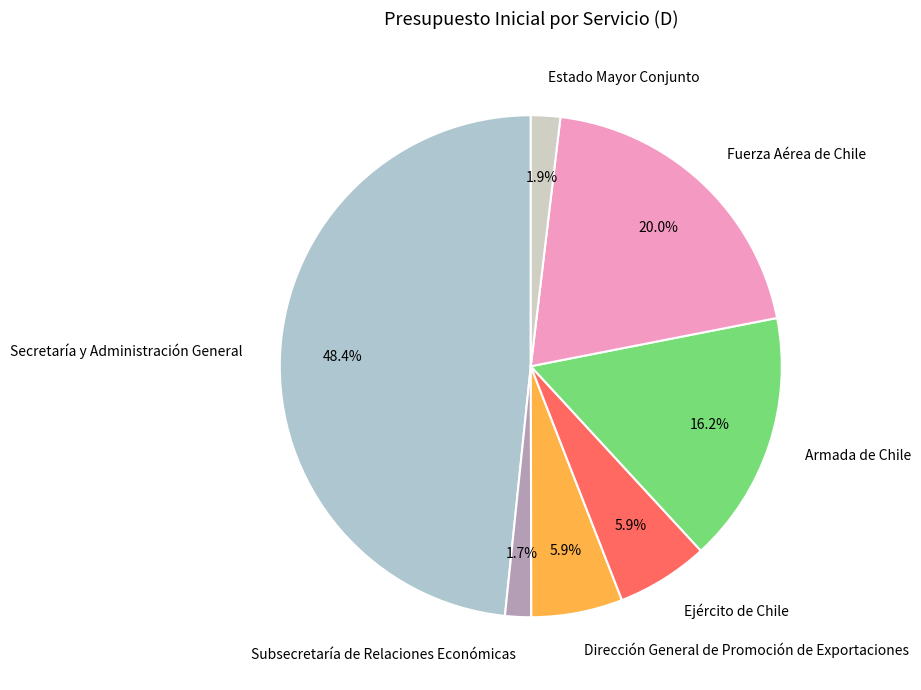

Which slice is the largest?

Secretaría y Administración General